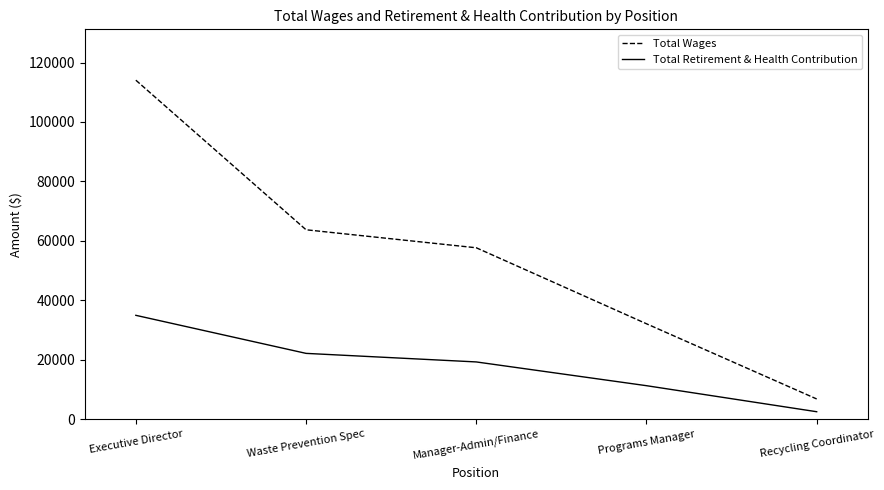

Reading right to left, list all the values displayed in this chart.

Total Wages: 6786	32094	57669	63727	114072
Total Retirement & Health Contribution: 2494	11256	19250	22131	34935